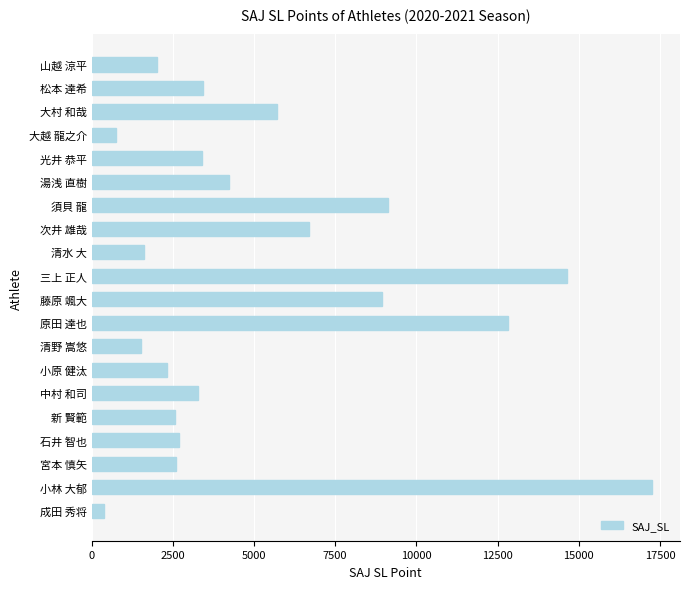

What is the sum of all values?

105995